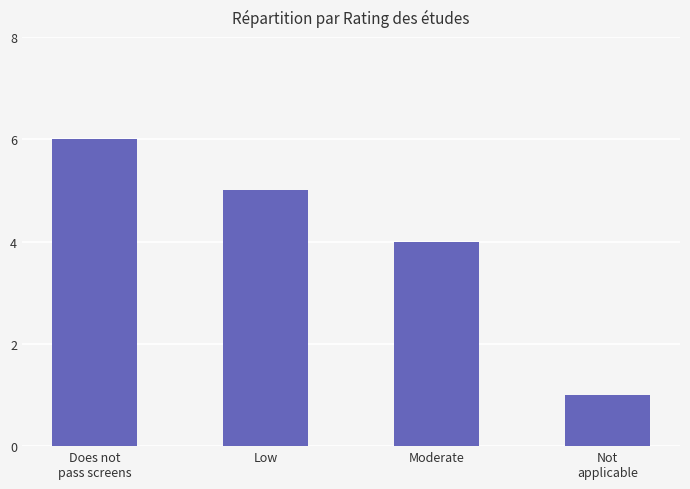

What is the difference between the second highest and minimum values?

4